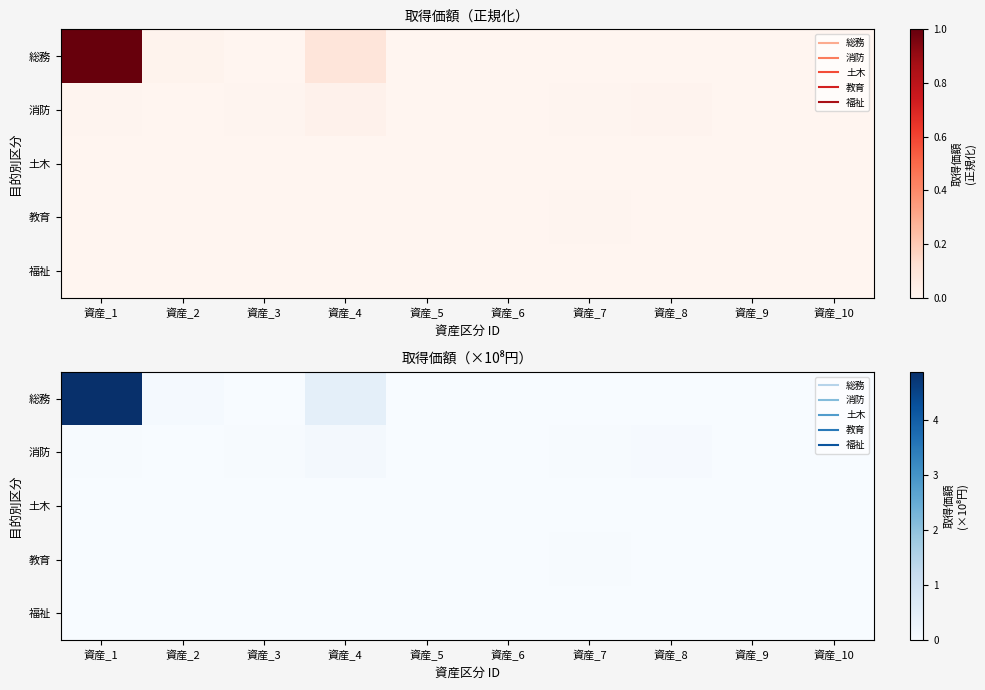

Which series has the widest spread of values?

総務